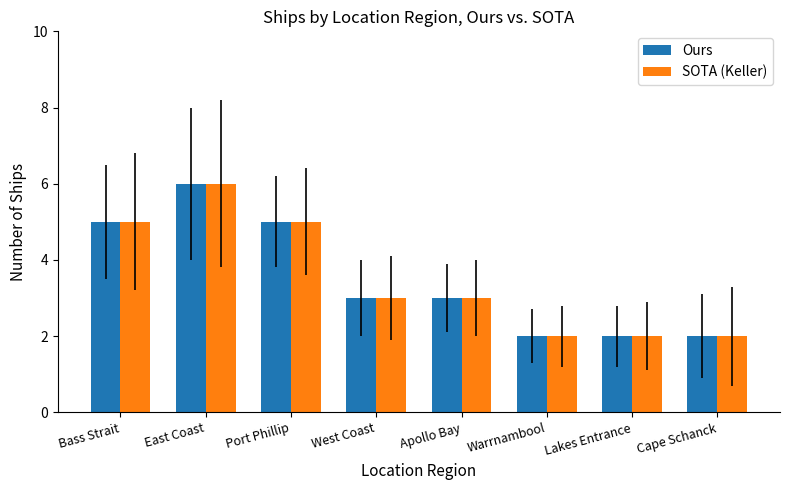

What are all the series names shown in the legend?

Ours, SOTA (Keller)